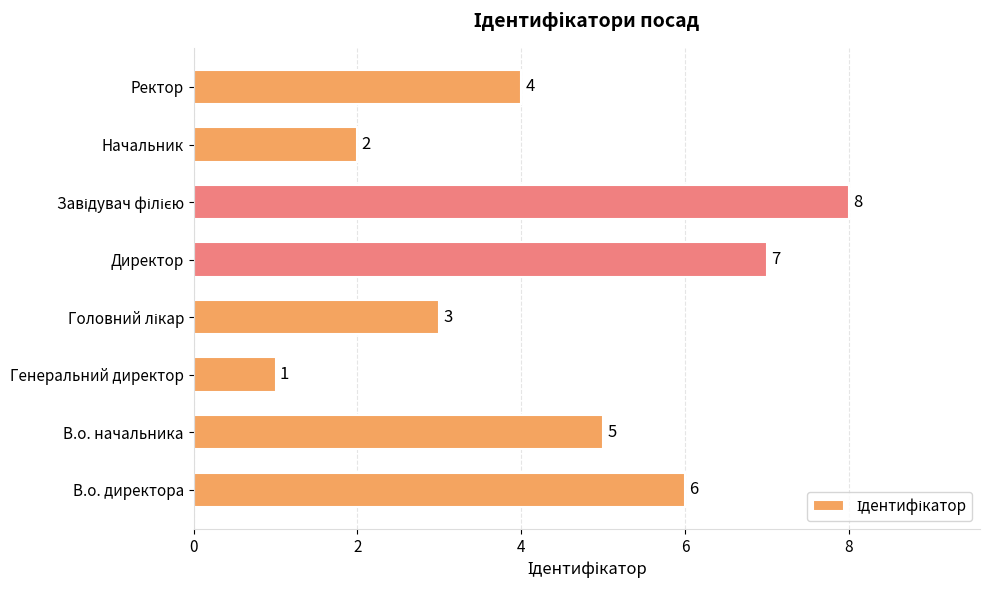

Reading bottom to top, what are all the values shown in this chart?

6	5	1	3	7	8	2	4